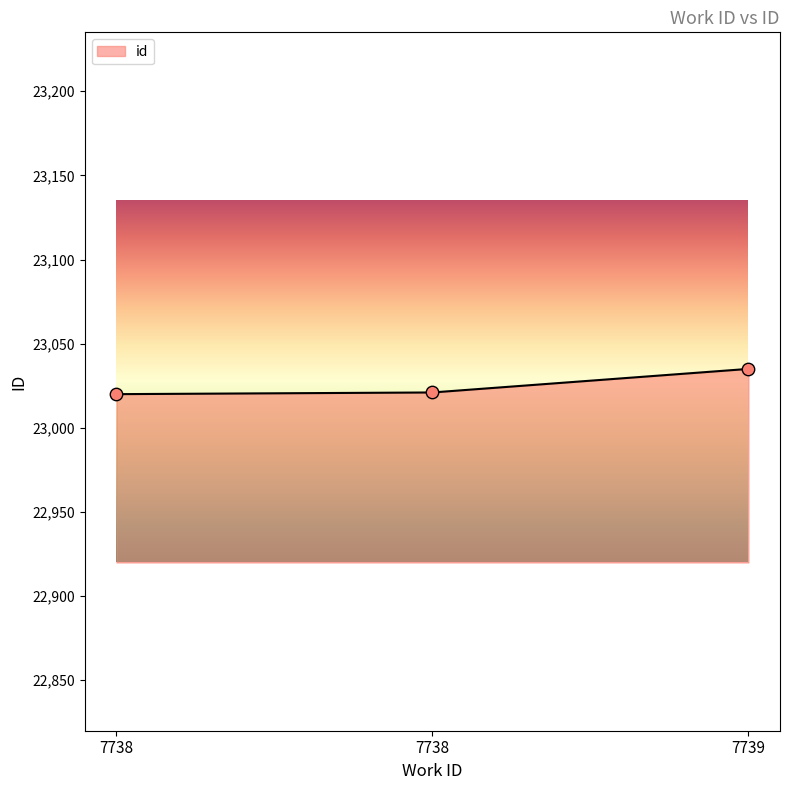

Count the number of categories in the chart.

3